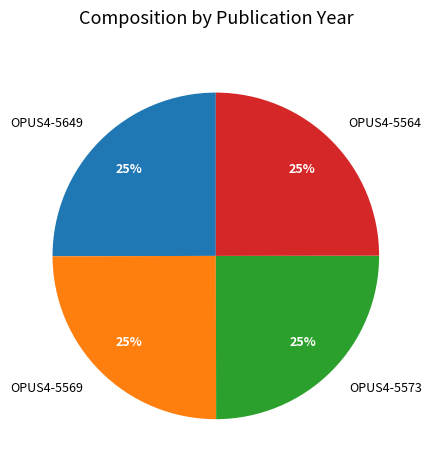

Does any single category account for the majority?

No